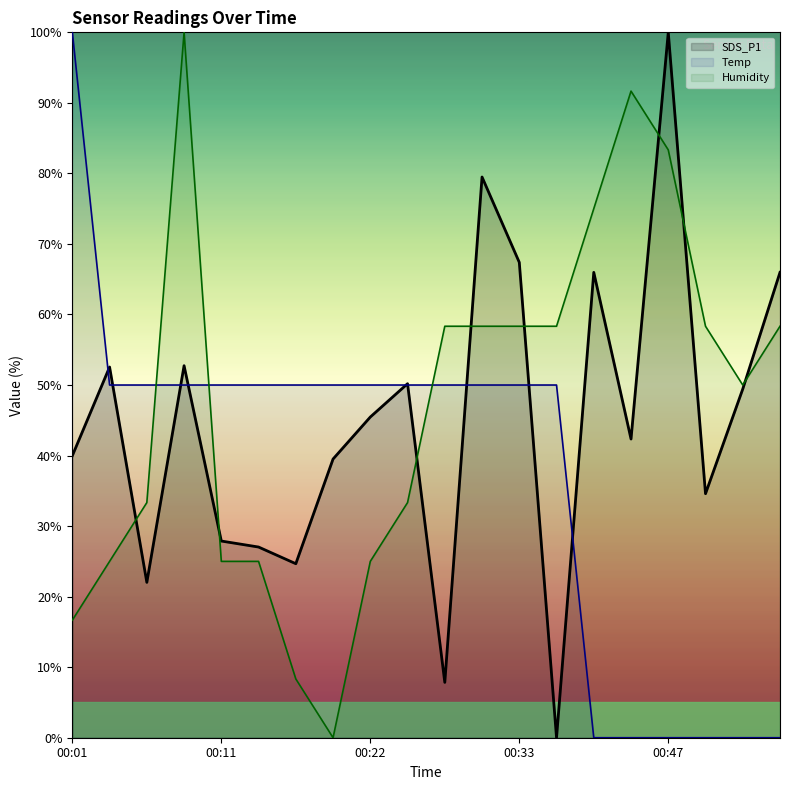

How many points are higher than both their immediate neighbors (excluding endpoints)?

6